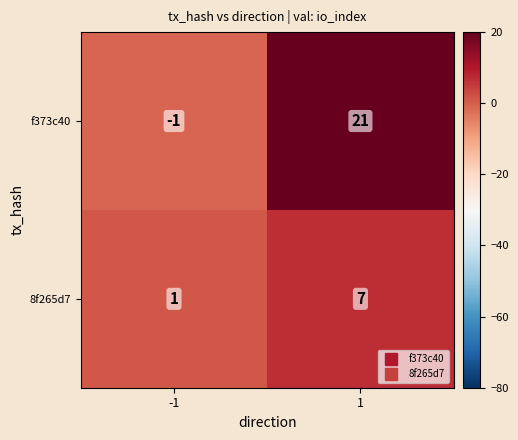

At which category does the chart reach its peak across all series?

1